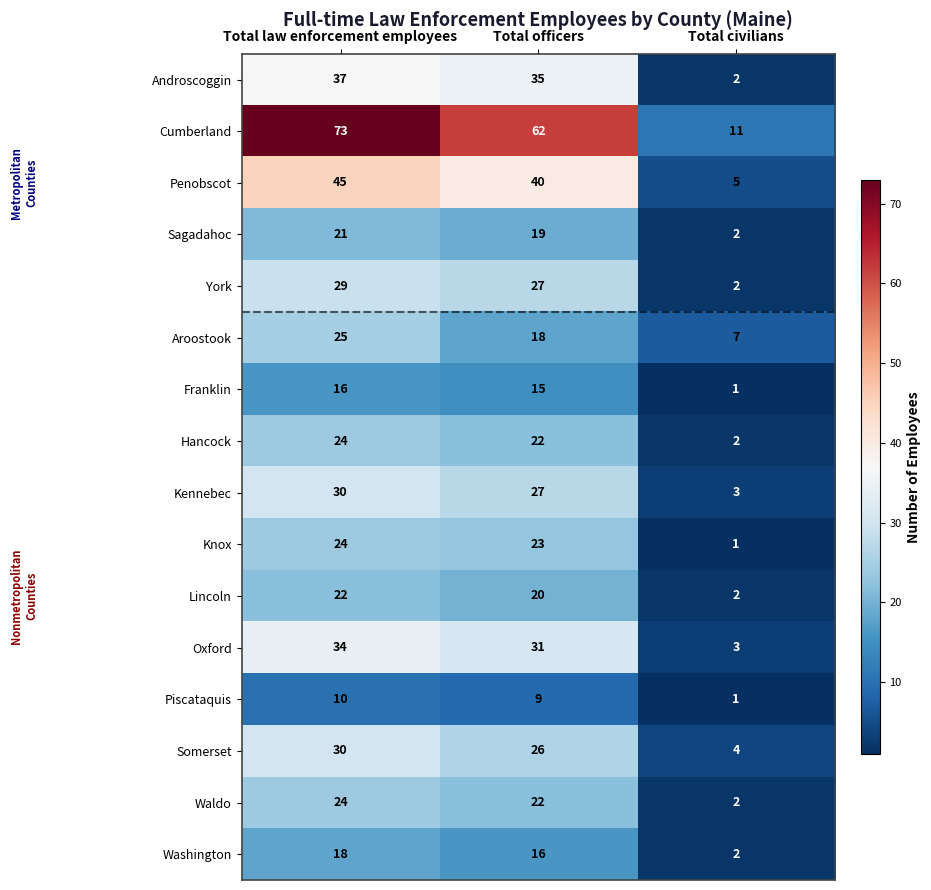

What is the minimum value shown in the chart?

1